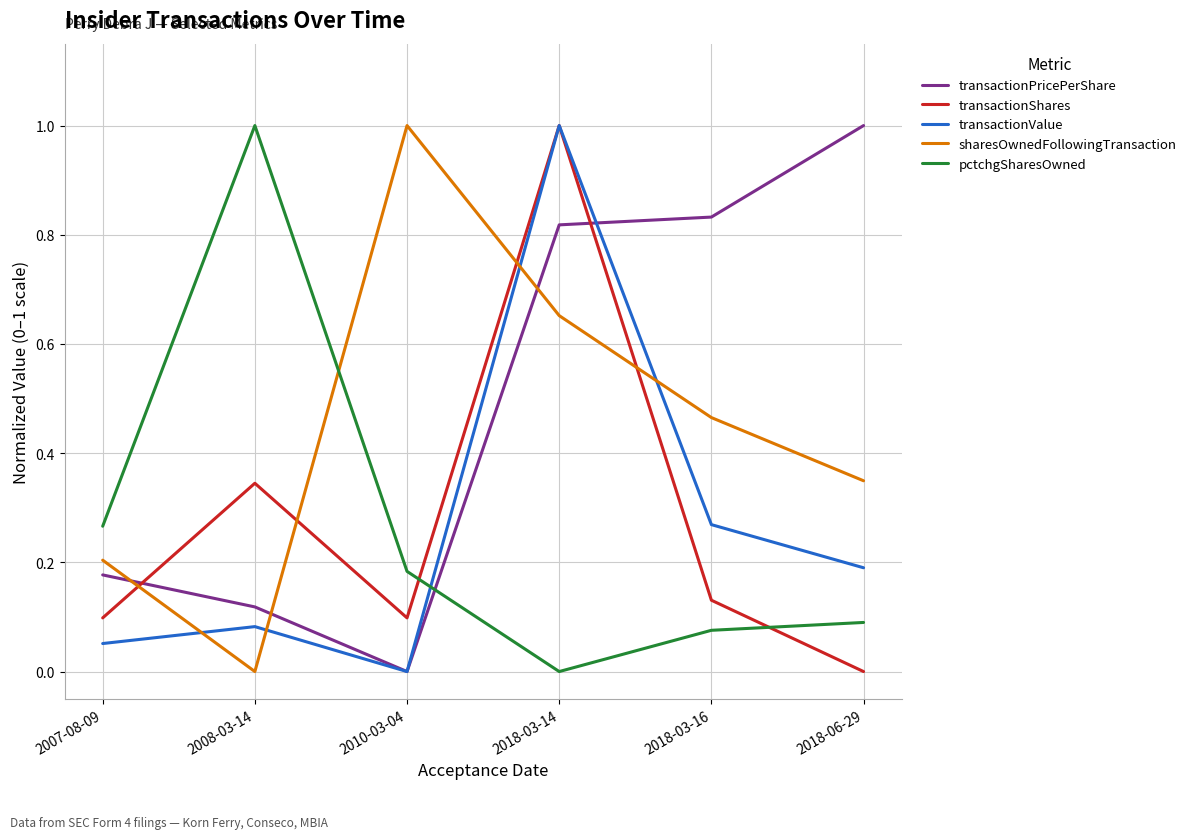

List the labels in order of transactionValue value, largest first.

2018-03-14, 2018-03-16, 2018-06-29, 2008-03-14, 2007-08-09, 2010-03-04